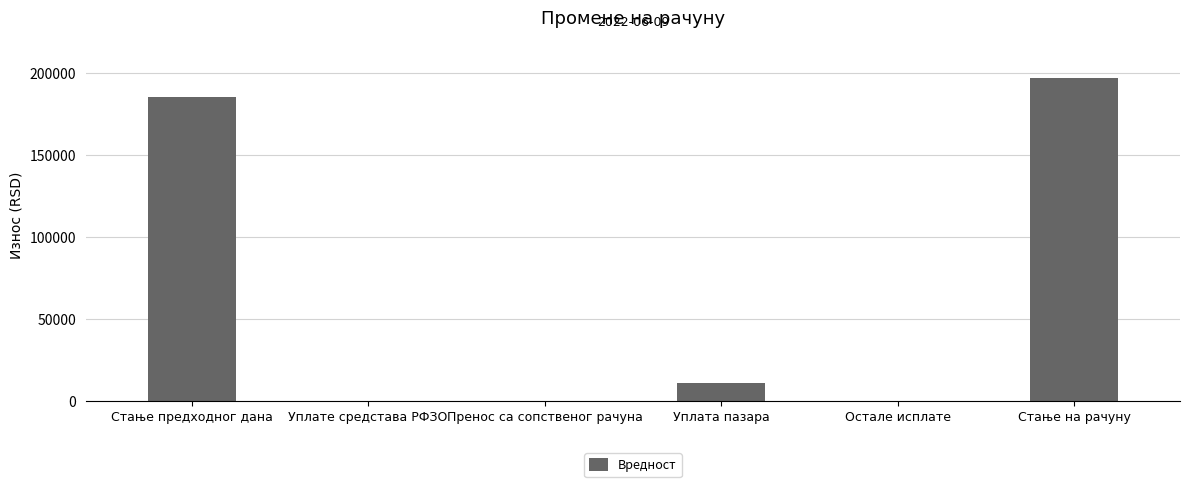

Reading right to left, transcribe all the data shown in this chart.

Стање на рачуну=197007.7	Остале исплате=0.0	Уплата пазара=11370.0	Пренос са сопственог рачуна=0.0	Уплате средстава РФЗО=0.0	Стање предходног дана=185637.7